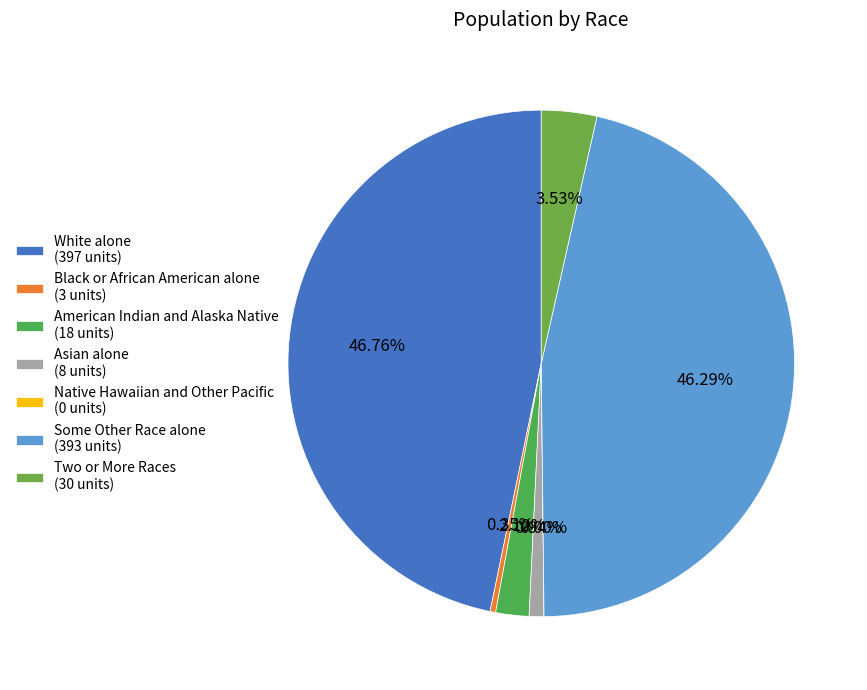

Is there any slice that represents more than half of the pie?

No